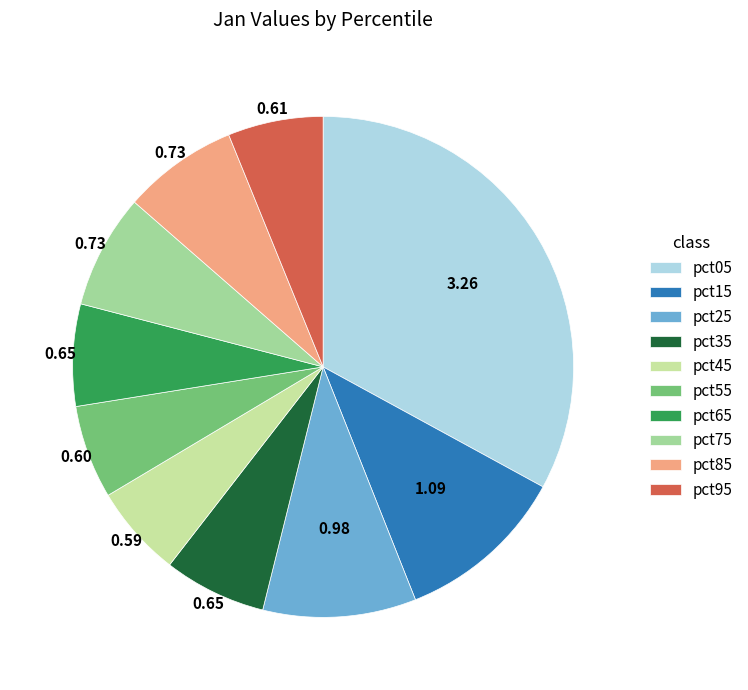

True or false: pct35 accounts for 21% of the total.

False